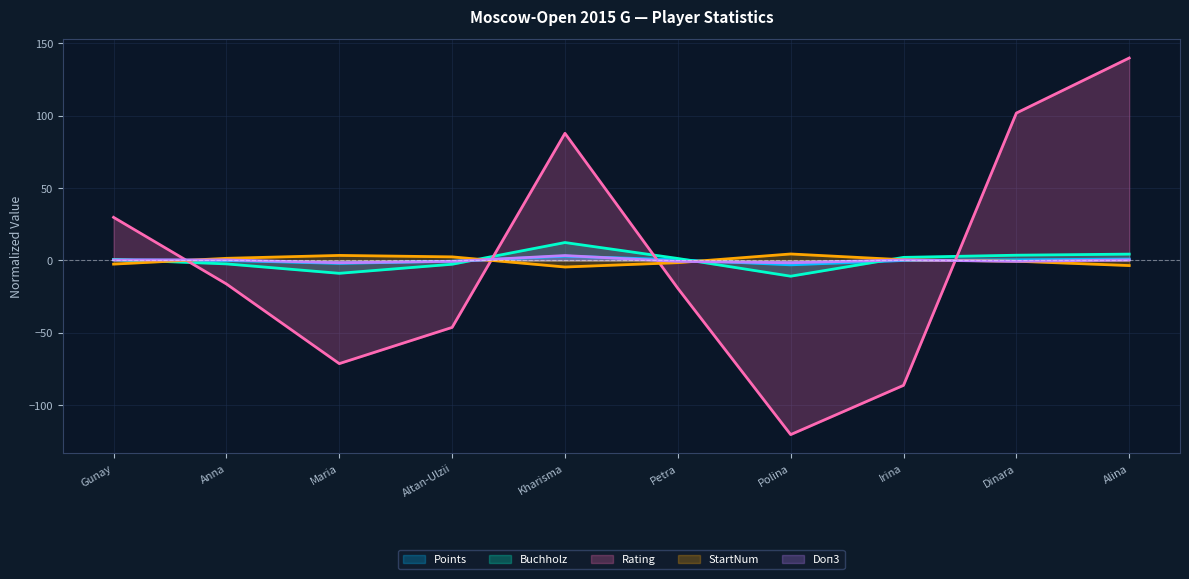

Count the number of categories in the chart.

10